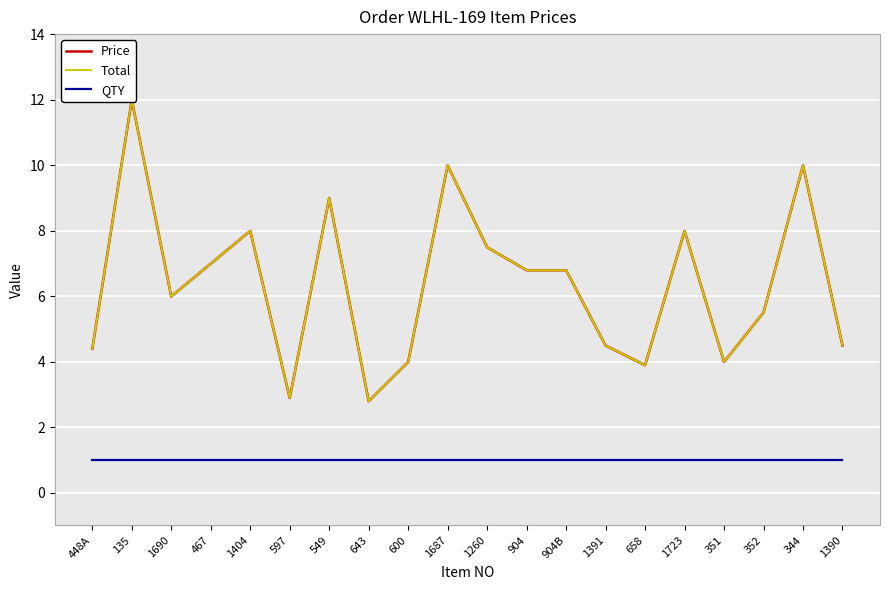

True or false: QTY has more than 0 interior local peaks.

False